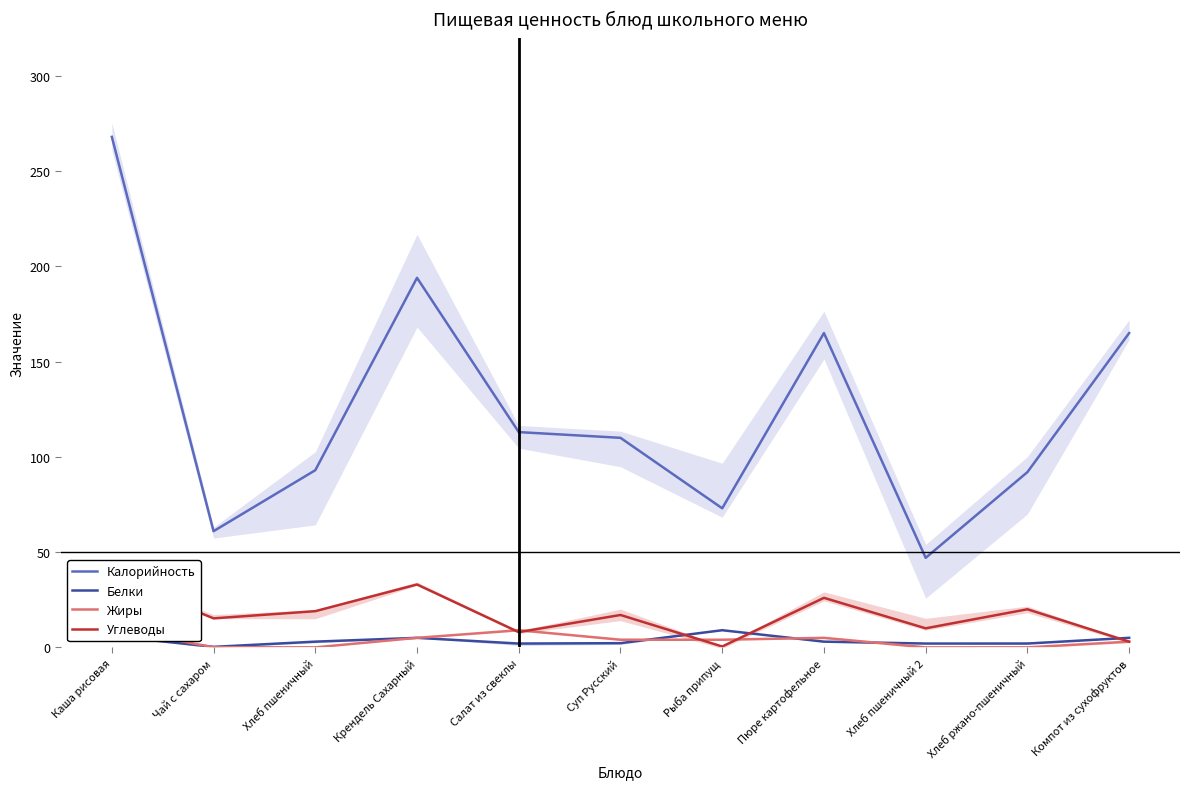

What is the sum of all Углеводы values?

188.7